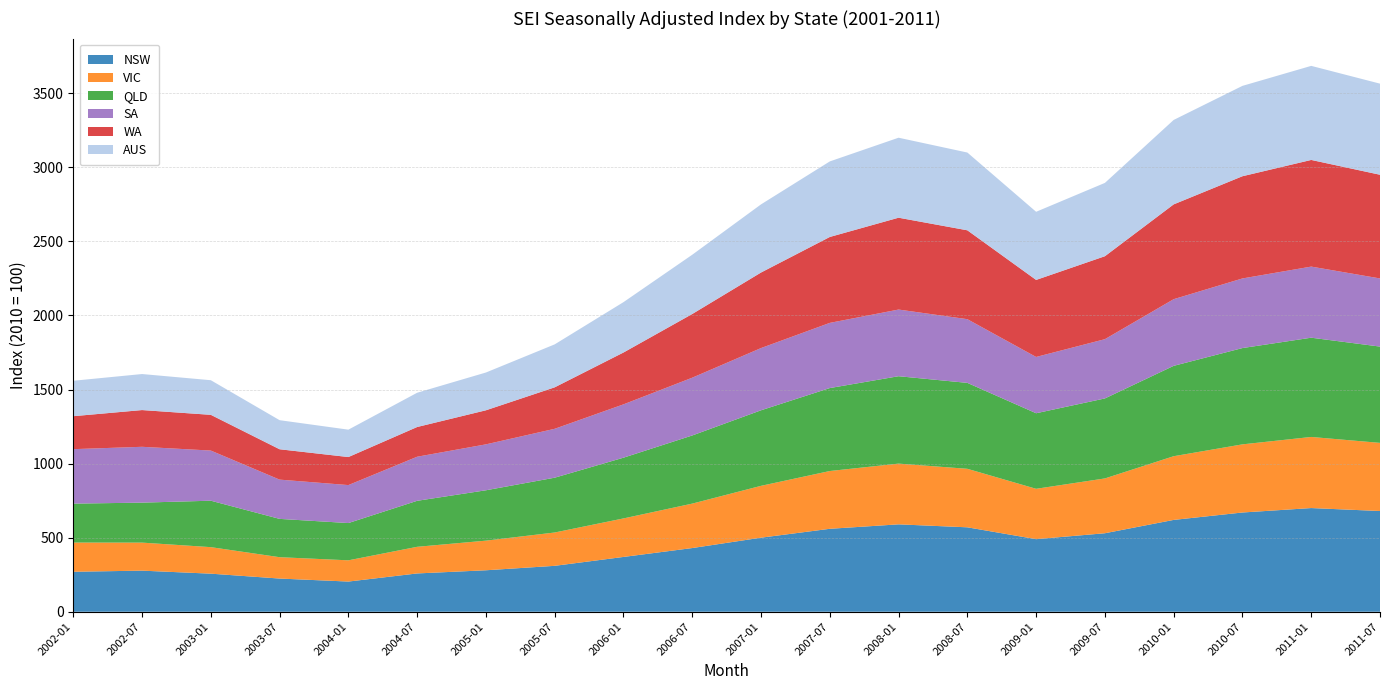

Reading right to left, list all the values displayed in this chart.

NSW: 680.0	700.0	670.0	620.0	530.0	490.0	570.0	590.0	560.0	500.0	430.0	370.0	310.0	280.0	258.6	203.8	224.1	257.1	277.5	269.9
VIC: 460.0	480.0	460.0	430.0	370.0	340.0	395.0	410.0	390.0	350.0	300.0	260.0	225.0	200.0	179.8	143.4	144.2	179.0	189.2	197.2
QLD: 650.0	670.0	650.0	610.0	540.0	510.0	580.0	590.0	560.0	510.0	460.0	410.0	370.0	340.0	310.5	251.5	258.6	313.5	269.9	262.8
SA: 460.0	480.0	470.0	450.0	400.0	380.0	430.0	450.0	440.0	420.0	390.0	360.0	330.0	310.0	297.6	256.4	265.0	338.5	376.9	367.7
WA: 700.0	720.0	690.0	640.0	560.0	520.0	600.0	620.0	580.0	510.0	430.0	350.0	280.0	230.0	200.6	189.2	205.0	241.2	248.0	222.5
AUS: 615.0	635.0	610.0	570.0	495.0	460.0	525.0	540.0	510.0	460.0	400.0	340.0	290.0	255.0	231.3	184.9	196.3	233.7	243.2	239.2